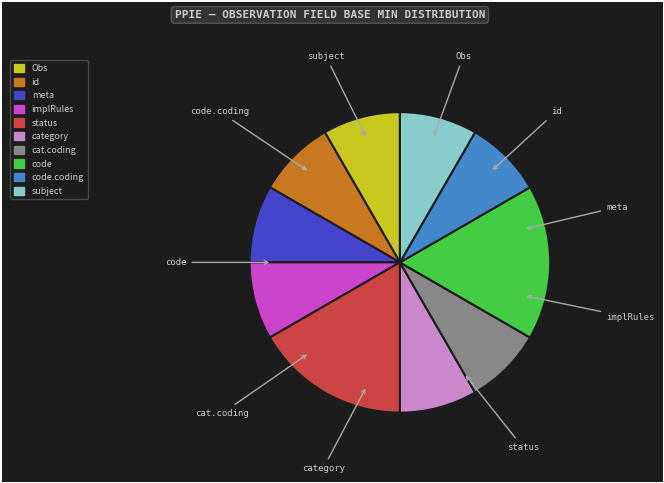

Does any single category account for the majority?

No